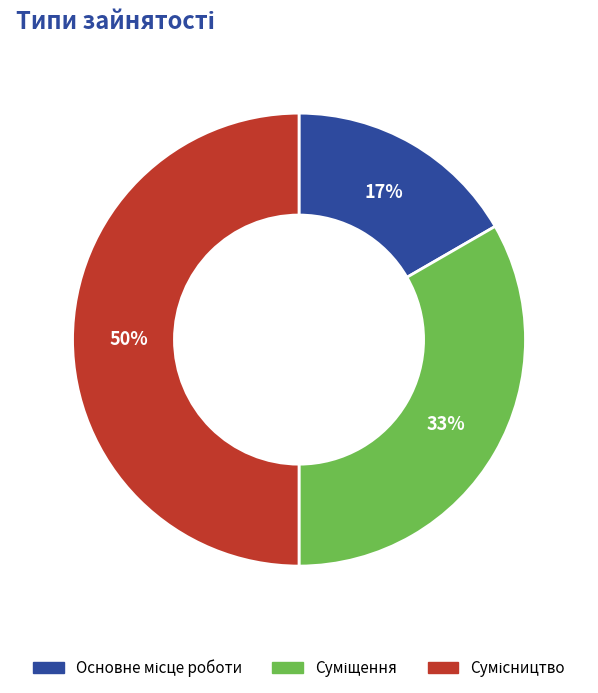

How many segments does this pie chart have?

3